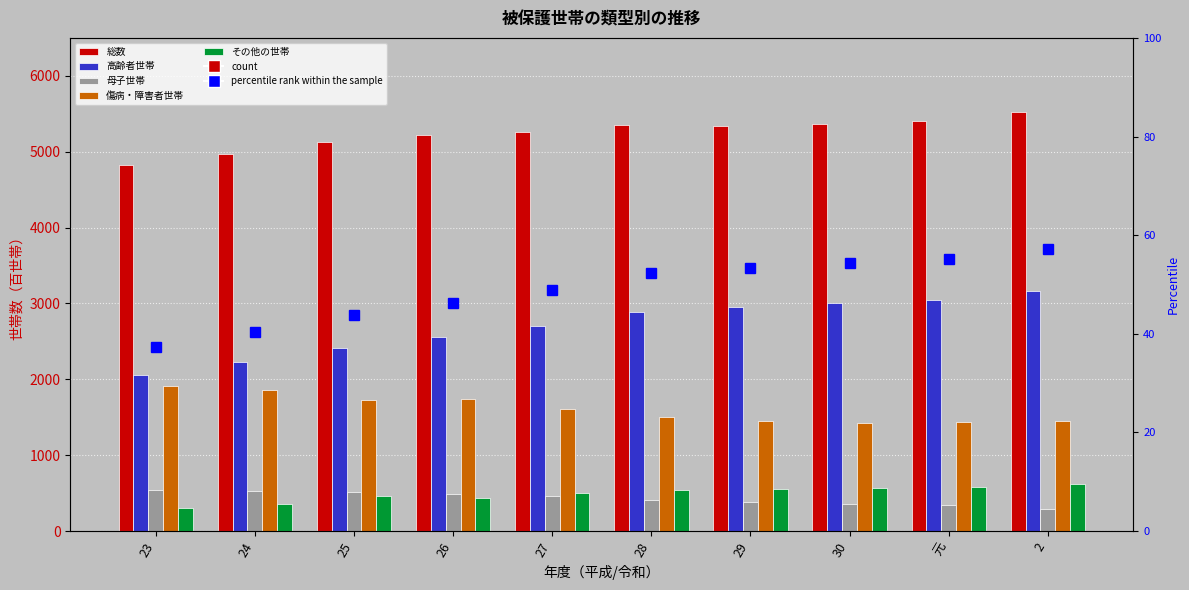

What is the value of the 高齢者世帯 bar at the 2nd from the left?

2233.0